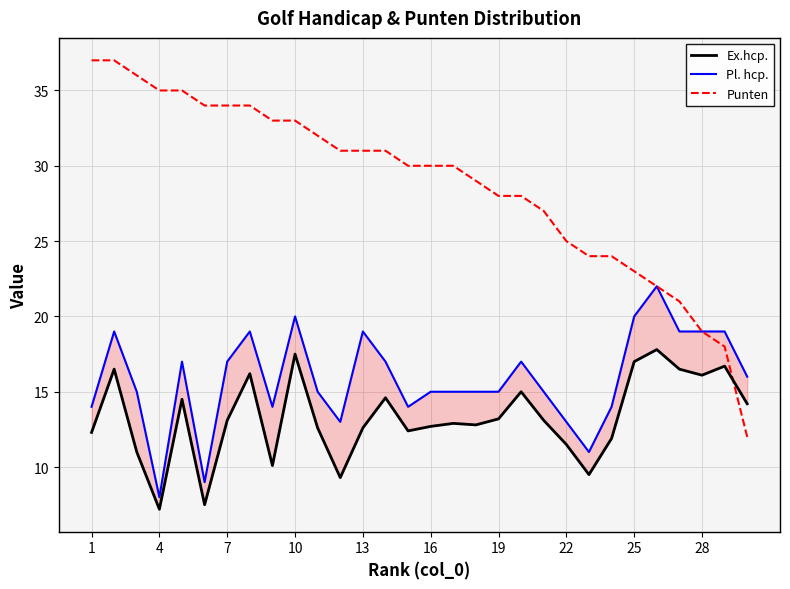

What is the difference between the maximum and minimum values in the Pl. hcp. series?

14.0